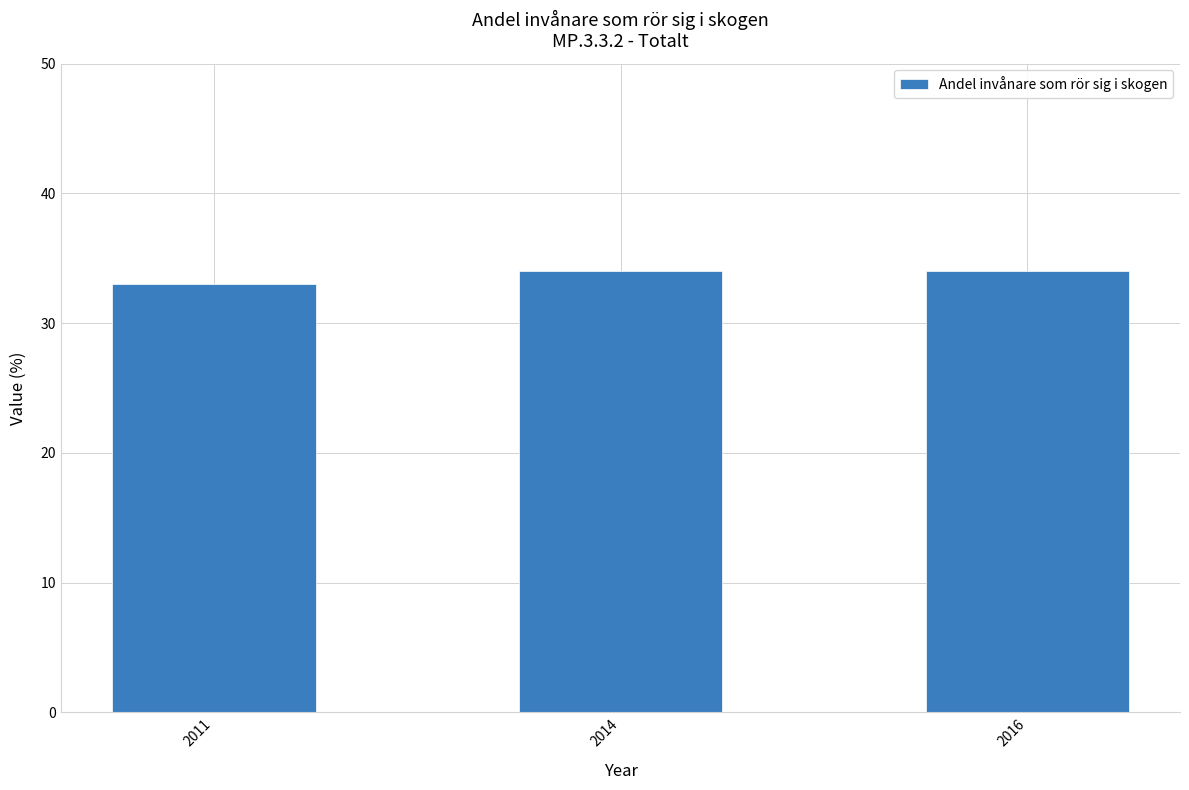

Reading right to left, what are all the values shown in this chart?

34	34	33